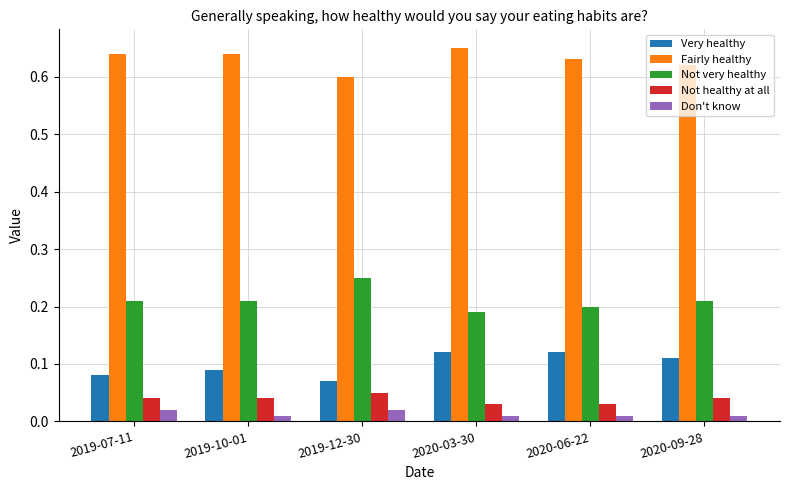

The Not very healthy series shows 0.1 at 2020-09-28. True or false?

False